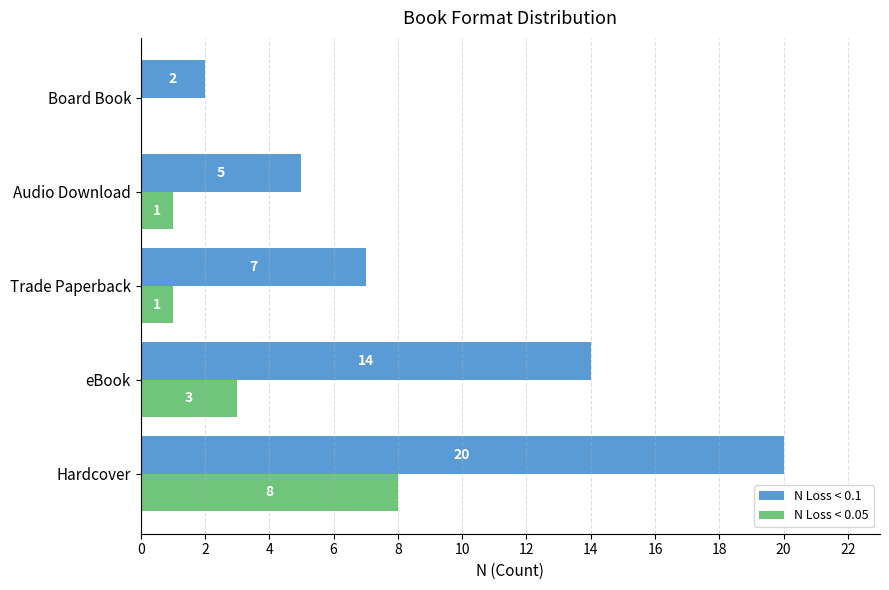

Between Hardcover and Trade Paperback, which series saw the biggest shift?

N Loss < 0.1